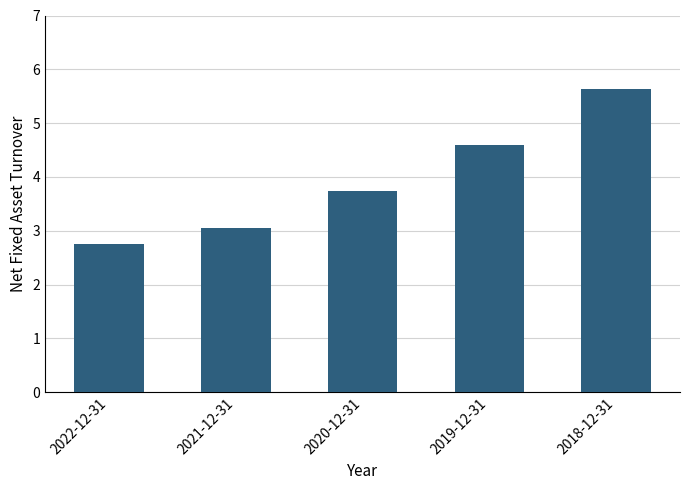

List the labels in order of value, smallest first.

2022-12-31, 2021-12-31, 2020-12-31, 2019-12-31, 2018-12-31